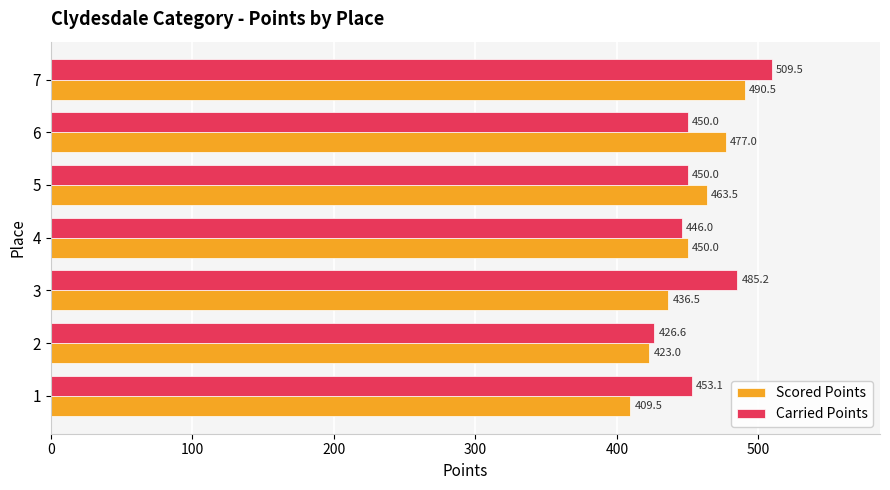

List the series in order of their peak value, lowest first.

Scored Points, Carried Points